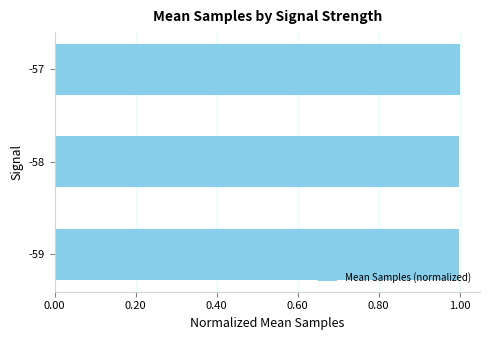

What is the sum of all values?

3.0